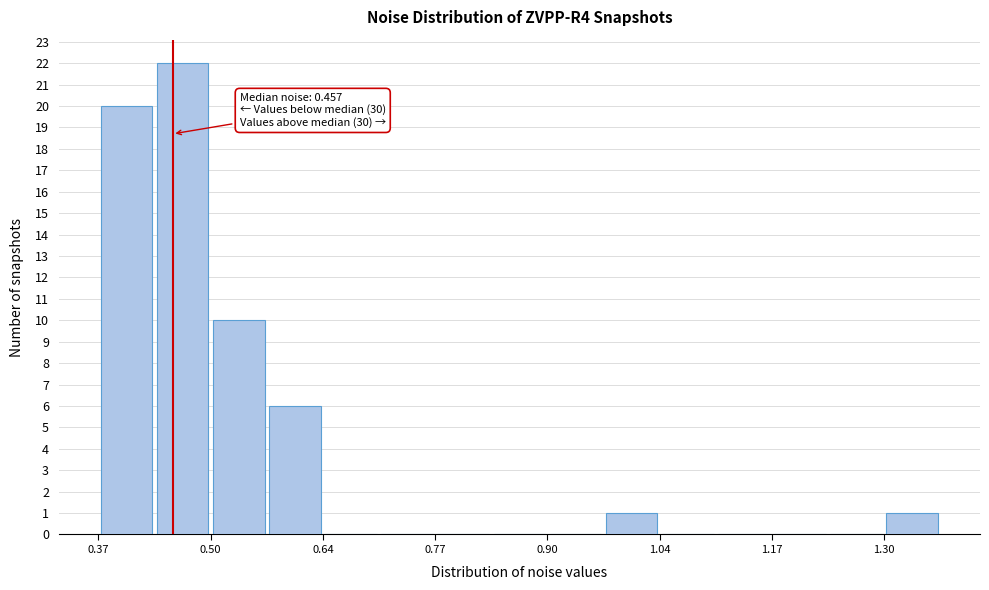

Read against the x-axis, roughly where is the centre of the tallest bar?

0.46